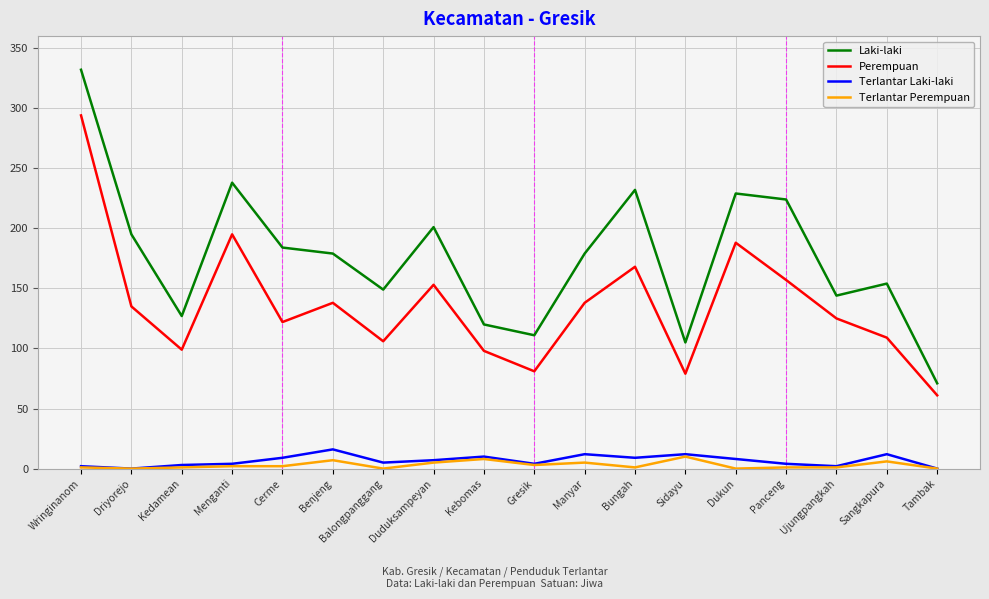

Between Cerme and Bungah, which series saw the biggest shift?

Laki-laki